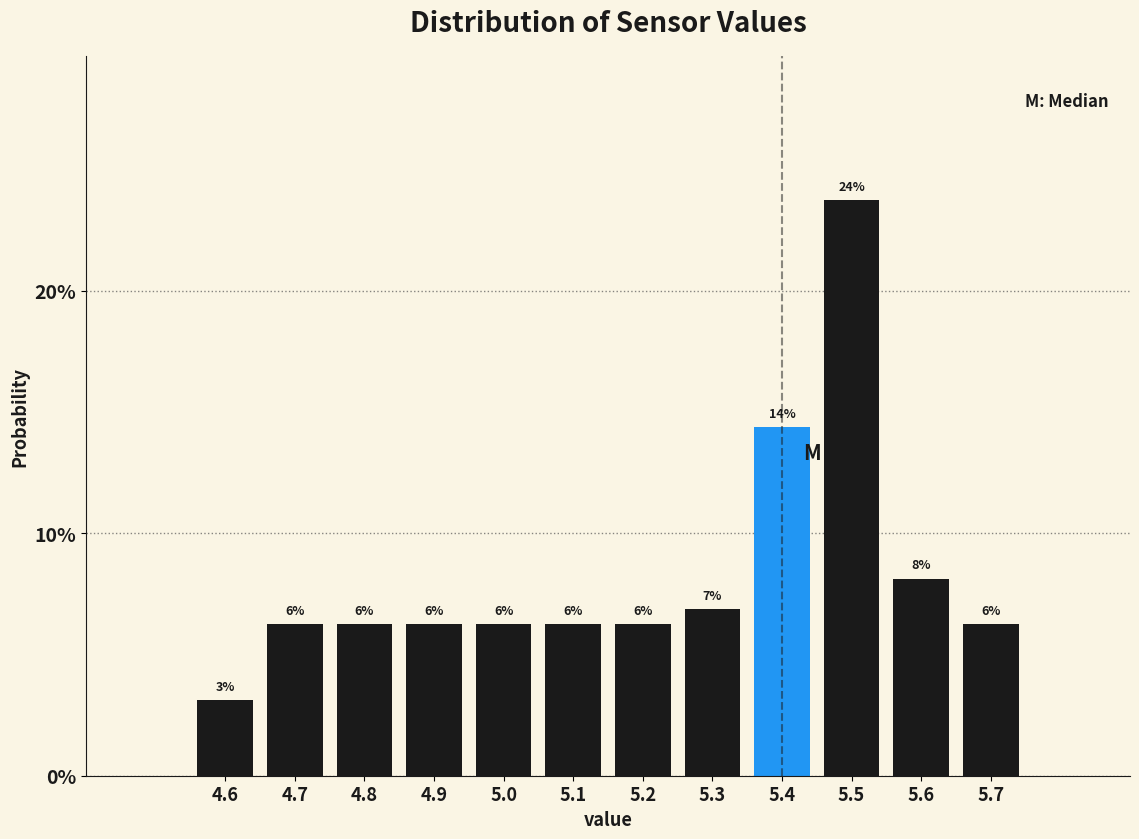

How many bars are there in total?

12